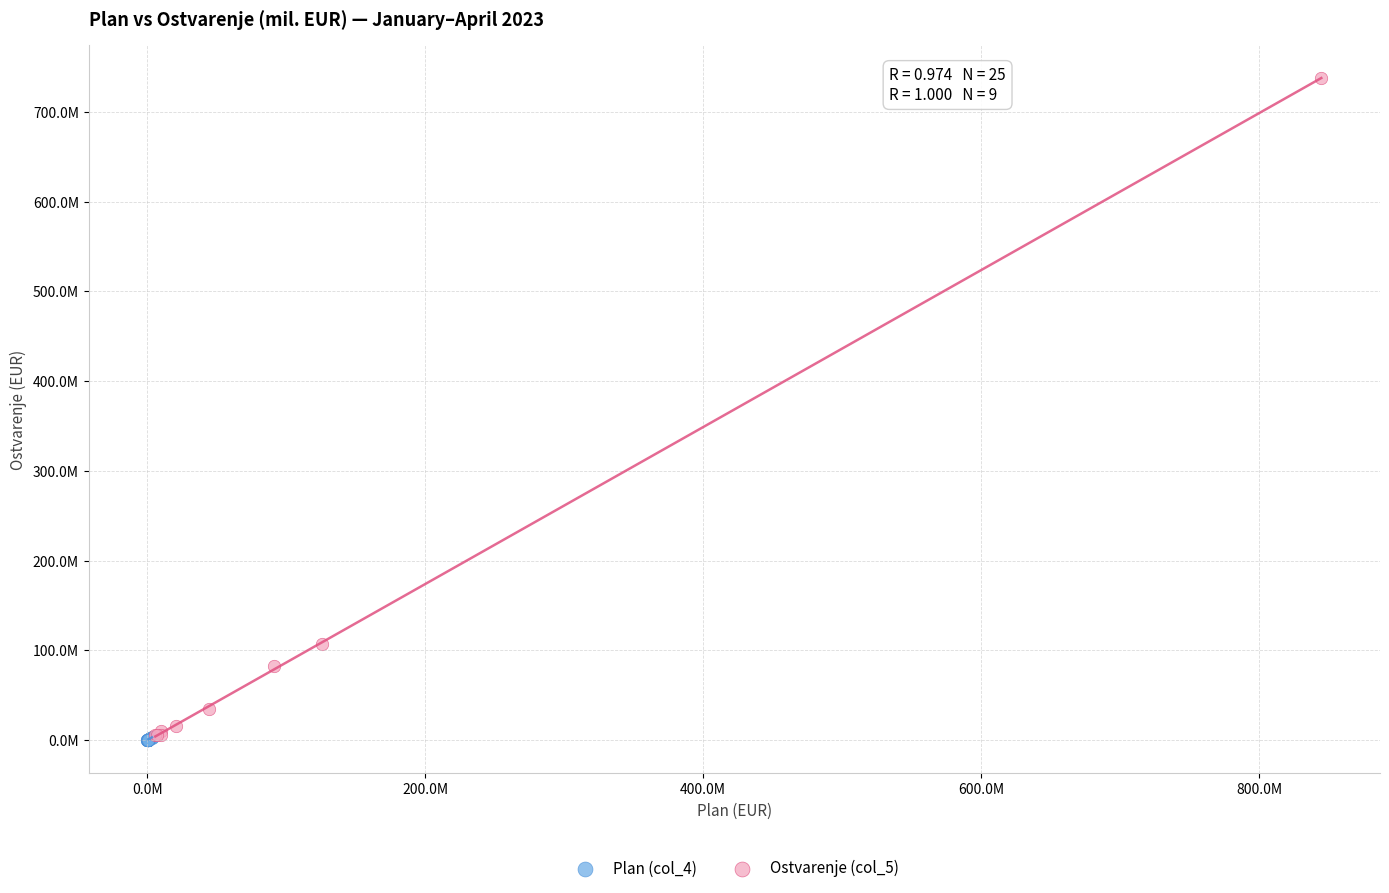

What are all the series names shown in the legend?

Plan (col_4), Ostvarenje (col_5)